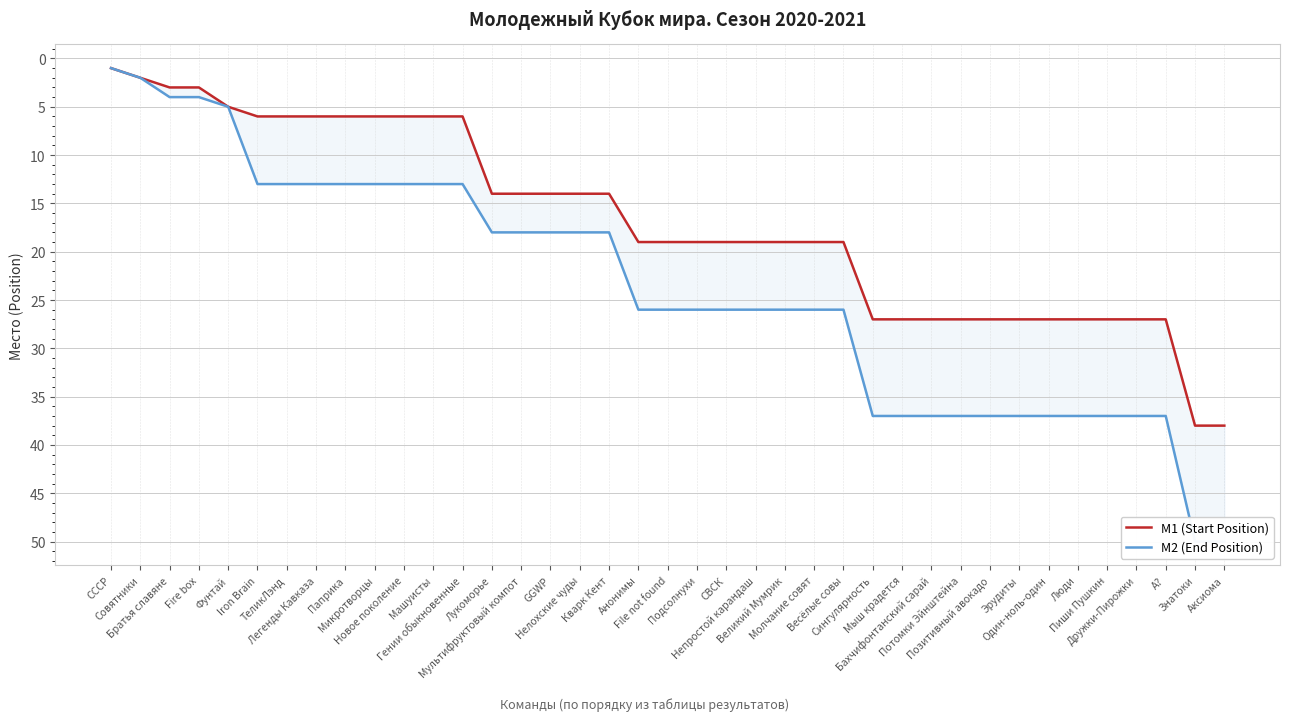

Is it true that M1 (Start Position) equals 19 at Молчание совят?

True